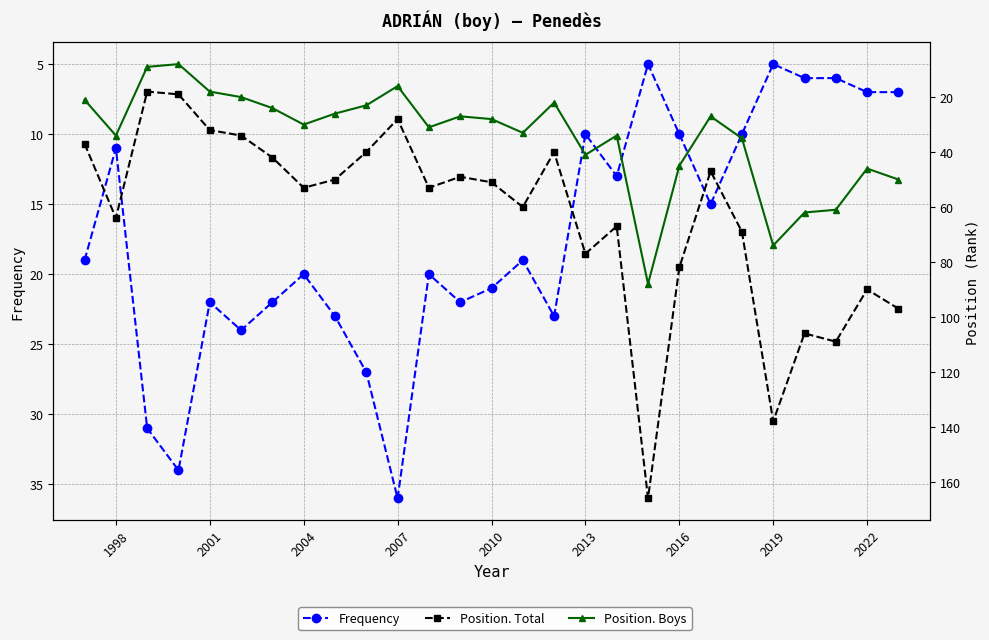

True or false: Position. Boys and Position. Total cross at least once.

False